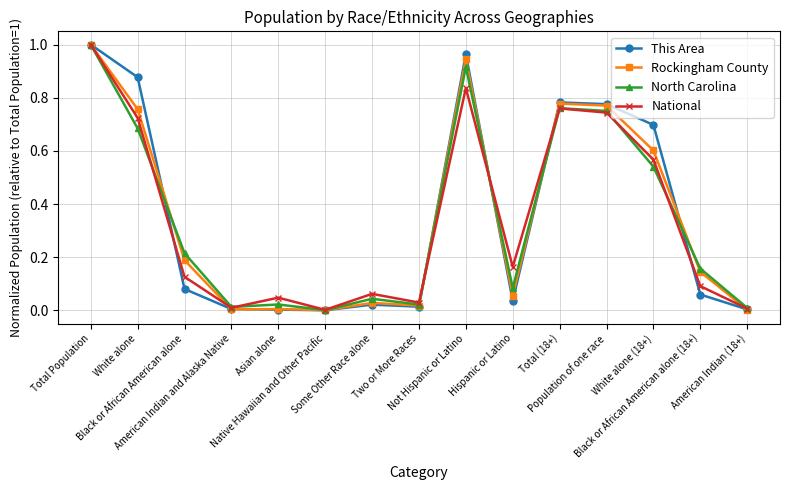

What is the total value across all series at White alone?

3.0